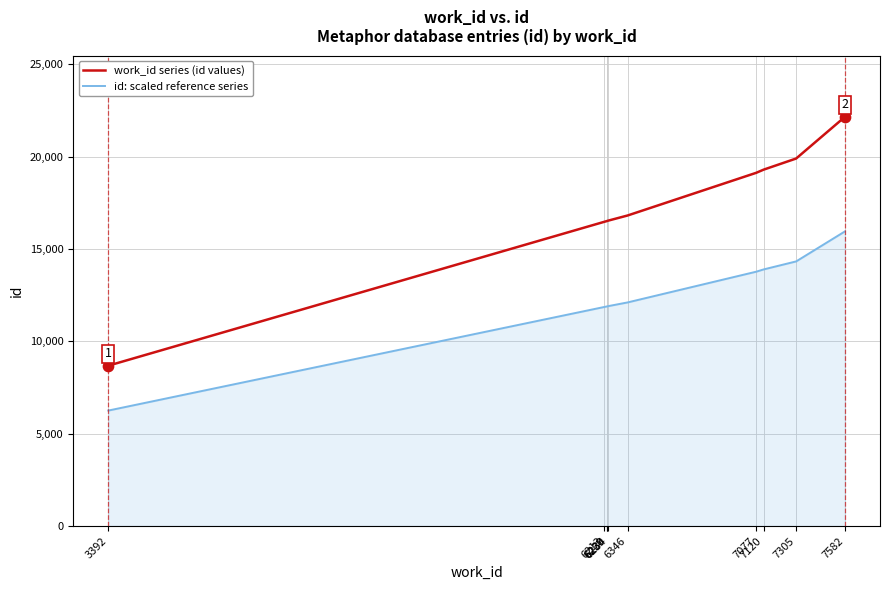

What is the total value across all series at 7582?

38086.0